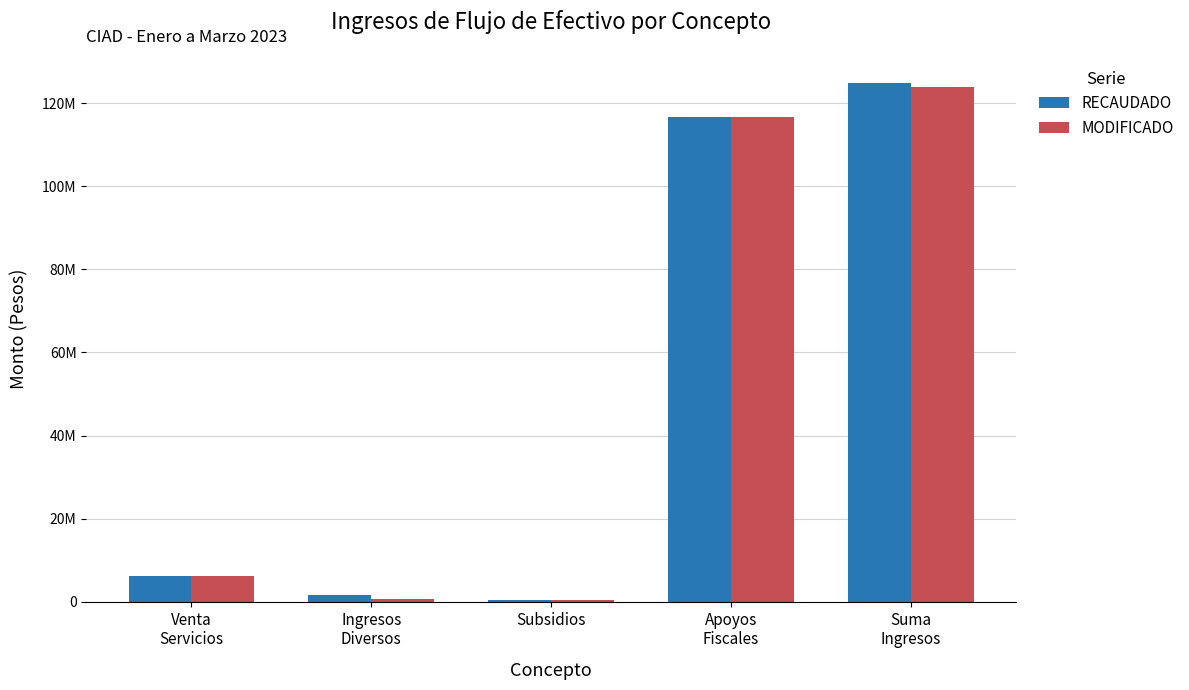

What is the smallest value displayed?

425000